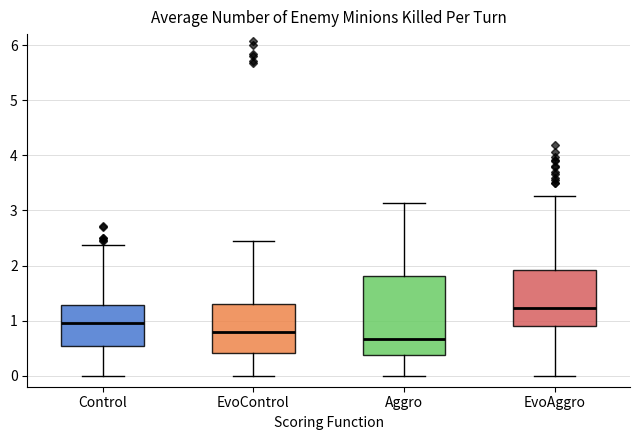

Reading left to right, read every box against the y-axis: the position of its median line, the range the box covers, and the ends of its whiskers. The values are not printed on the chart, so give them approximately, as read against the axis.

Control: median 0.9, box 0.5 to 1.3, whiskers 0.0 to 2.4
EvoControl: median 0.8, box 0.4 to 1.3, whiskers 0.0 to 2.4
Aggro: median 0.7, box 0.4 to 1.8, whiskers 0.0 to 3.1
EvoAggro: median 1.2, box 0.9 to 1.9, whiskers 0.0 to 3.3